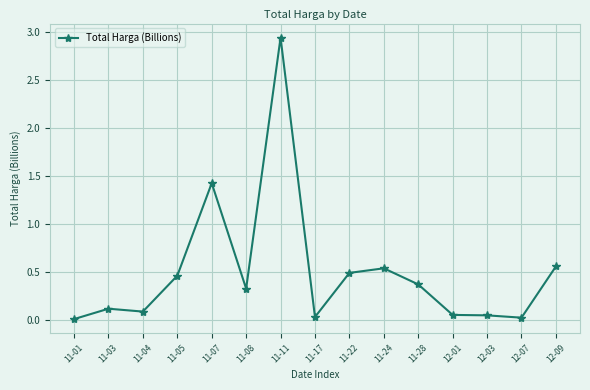

At which category does the data reach its first local valley?

11-04